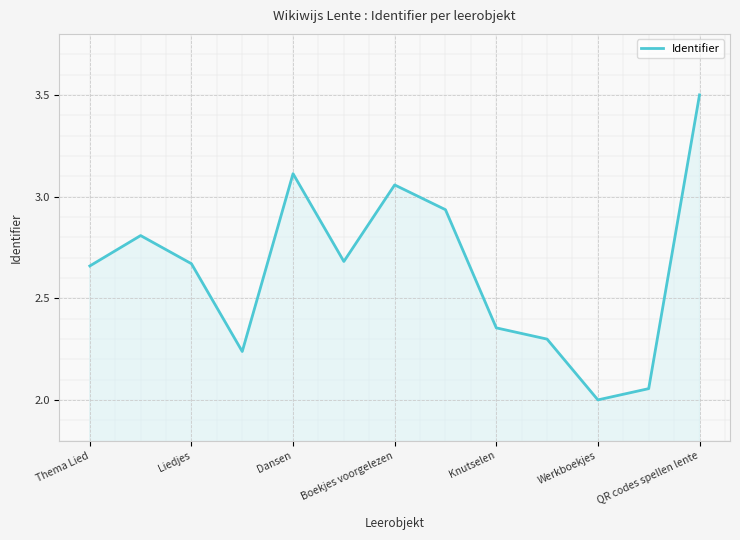

What is the smallest value displayed?

2.0